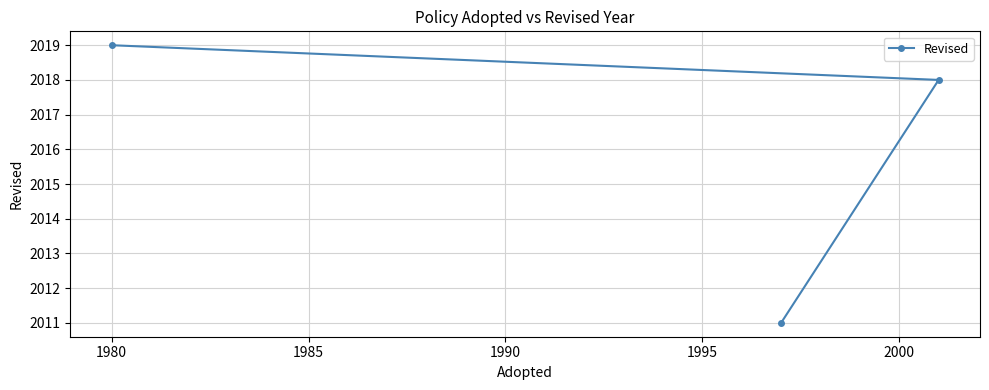

How many values are between 2011 and 2019?

3